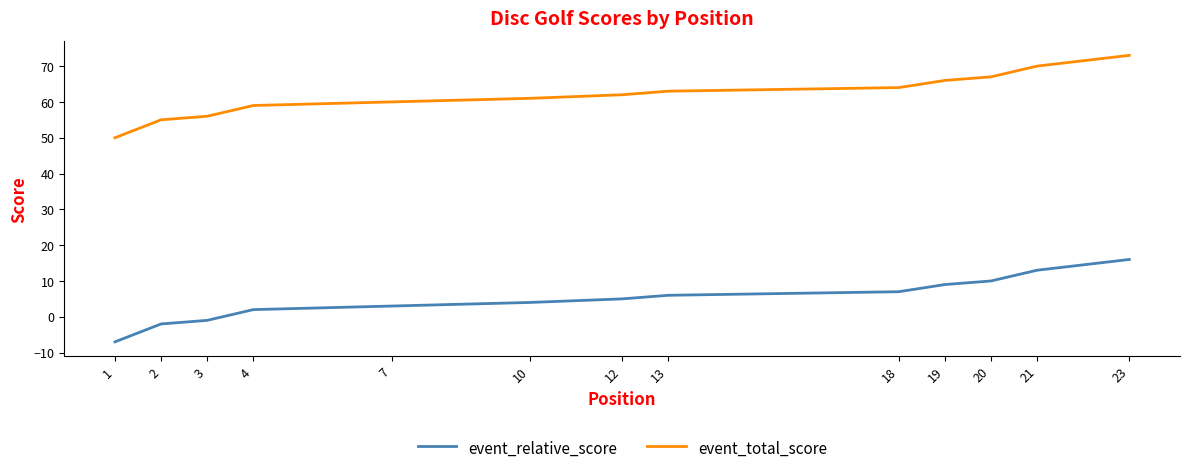

What value does the event_total_score series have at 13?

63